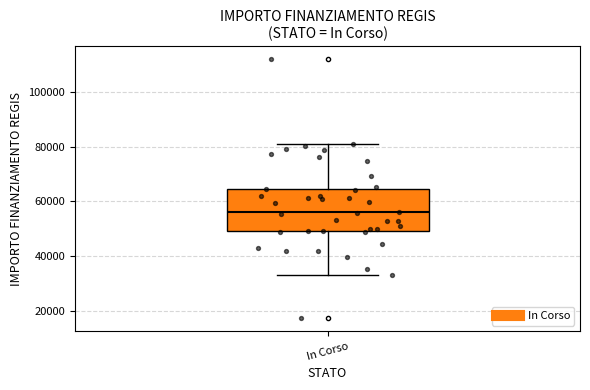

Transcribe this box plot: give where the median line is, the range the box spans, and where the two whiskers end, as read against the y-axis. The values are not printed on the chart, so give them approximately, as read against the axis.

median 56000, box 50000 to 64000, whiskers 32000 to 80000